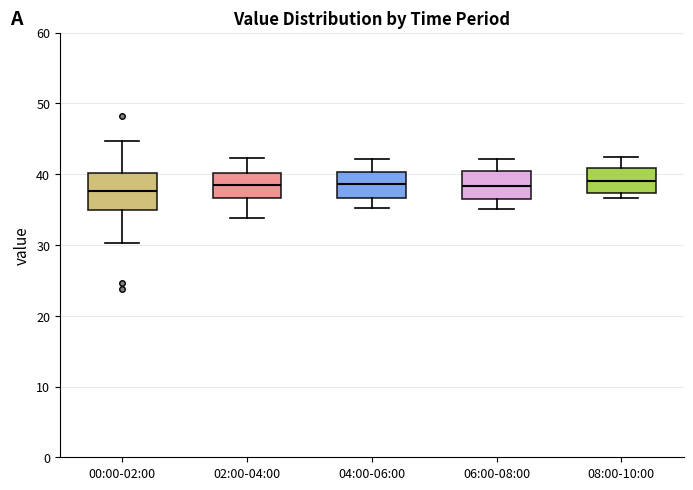

Reading left to right, read every box against the y-axis: the position of its median line, the range the box covers, and the ends of its whiskers. The values are not printed on the chart, so give them approximately, as read against the axis.

00:00-02:00: median 38, box 35 to 40, whiskers 30 to 45
02:00-04:00: median 38, box 37 to 40, whiskers 34 to 42
04:00-06:00: median 39, box 37 to 40, whiskers 35 to 42
06:00-08:00: median 38, box 37 to 41, whiskers 35 to 42
08:00-10:00: median 39, box 37 to 41, whiskers 37 (just below the box's lower edge) to 42